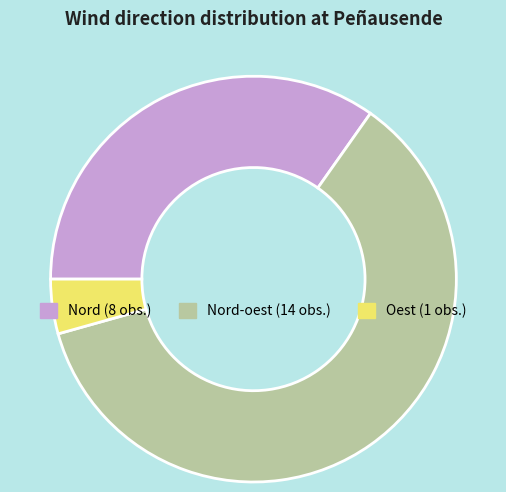

Is there a majority slice in this chart?

Yes